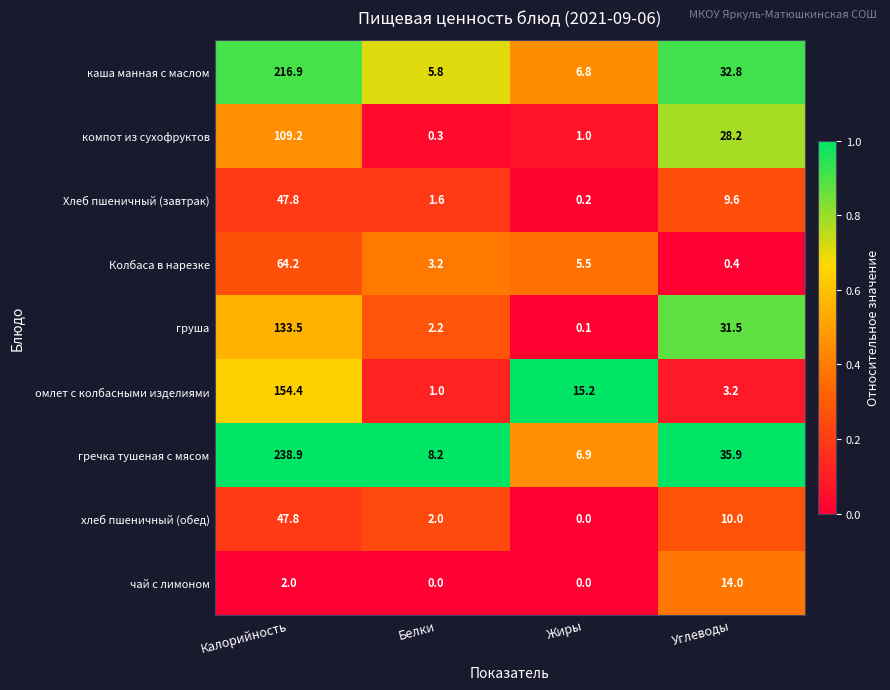

Which category has the highest value across all series?

Калорийность